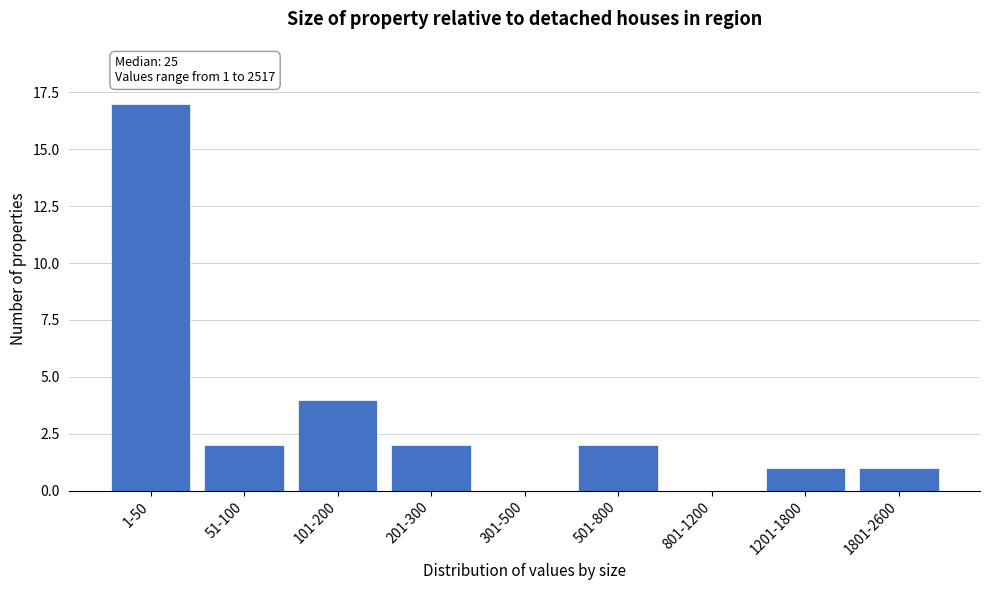

Reading left to right, transcribe all the data shown in this chart.

1-50=17	51-100=2	101-200=4	201-300=2	301-500=0	501-800=2	801-1200=0	1201-1800=1	1801-2600=1